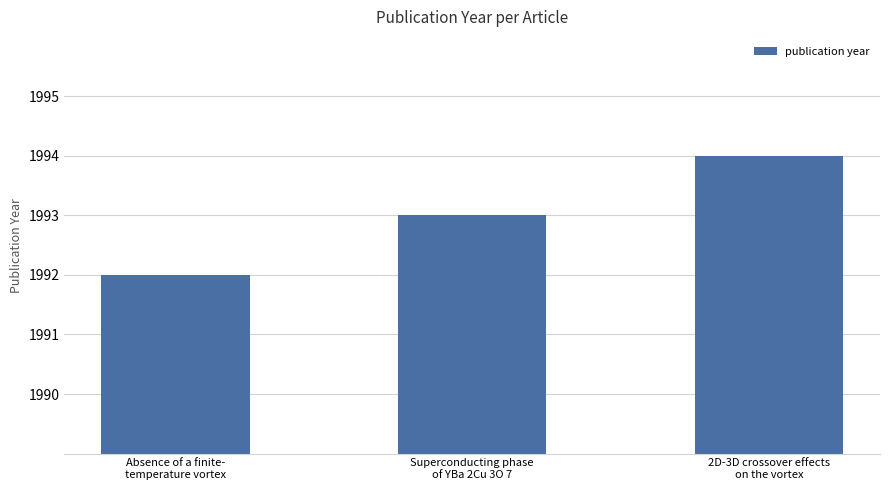

Rank the categories by value from lowest to highest.

Absence of a finite-
temperature vortex, Superconducting phase
of YBa 2Cu 3O 7, 2D-3D crossover effects
on the vortex